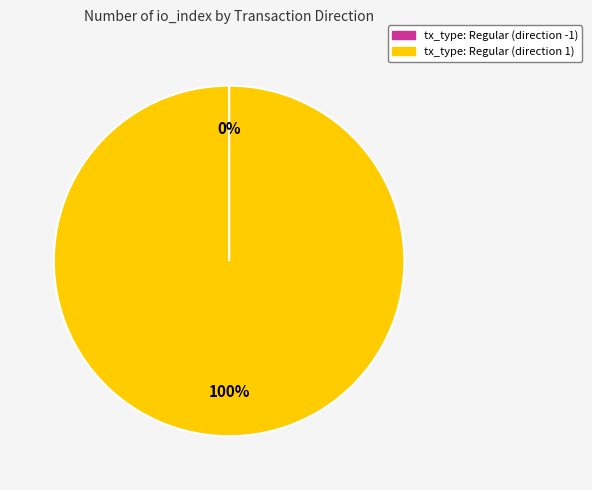

Does tx_type: Regular (direction 1) represent more than half of the total?

Yes